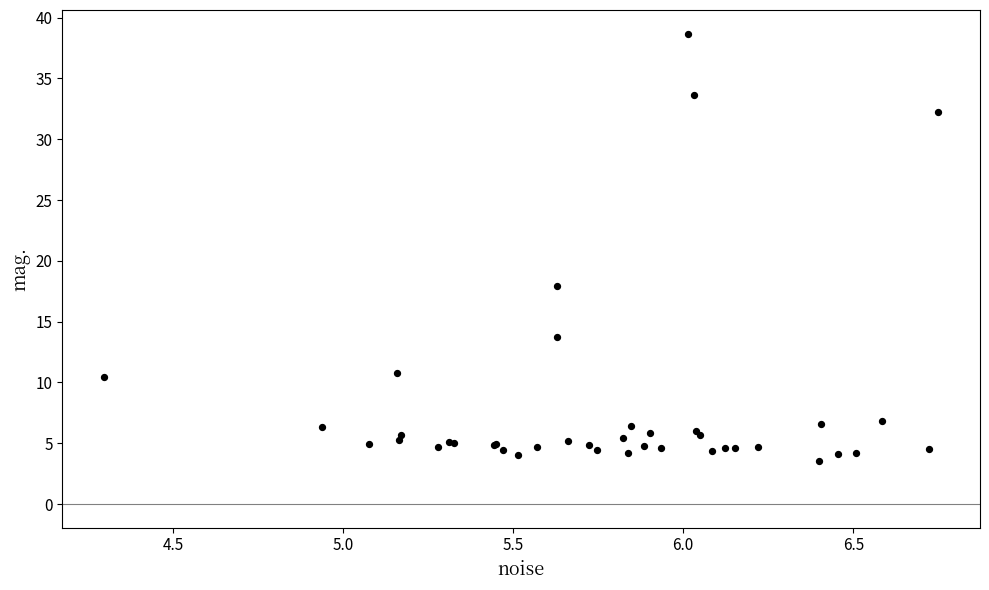

What Y value in the scatter plot is closest to 21?

17.9